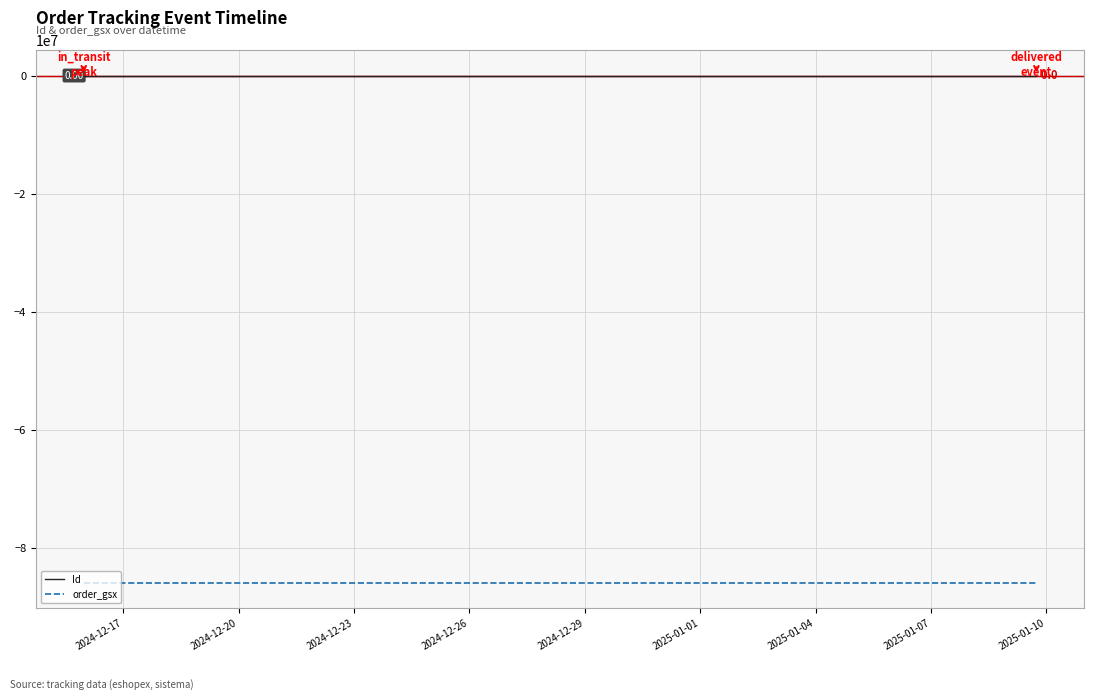

How many lines are shown in the chart?

2